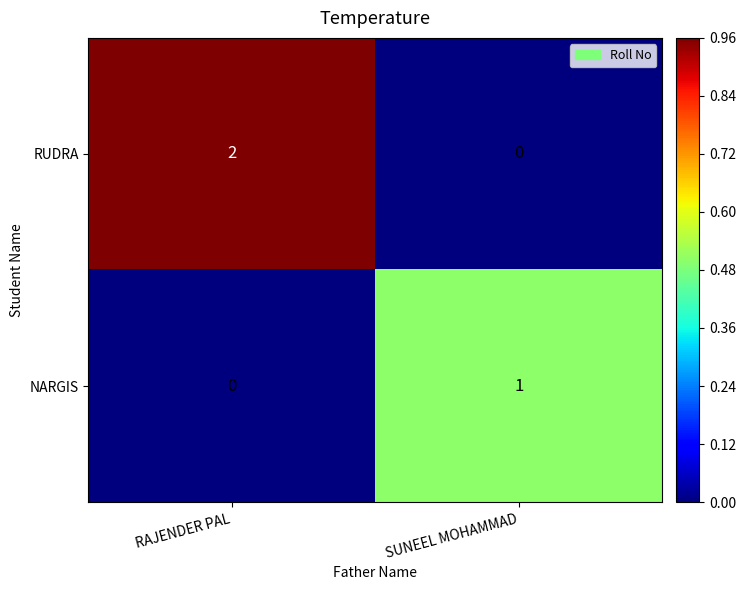

Which series has the largest total across all categories?

RUDRA